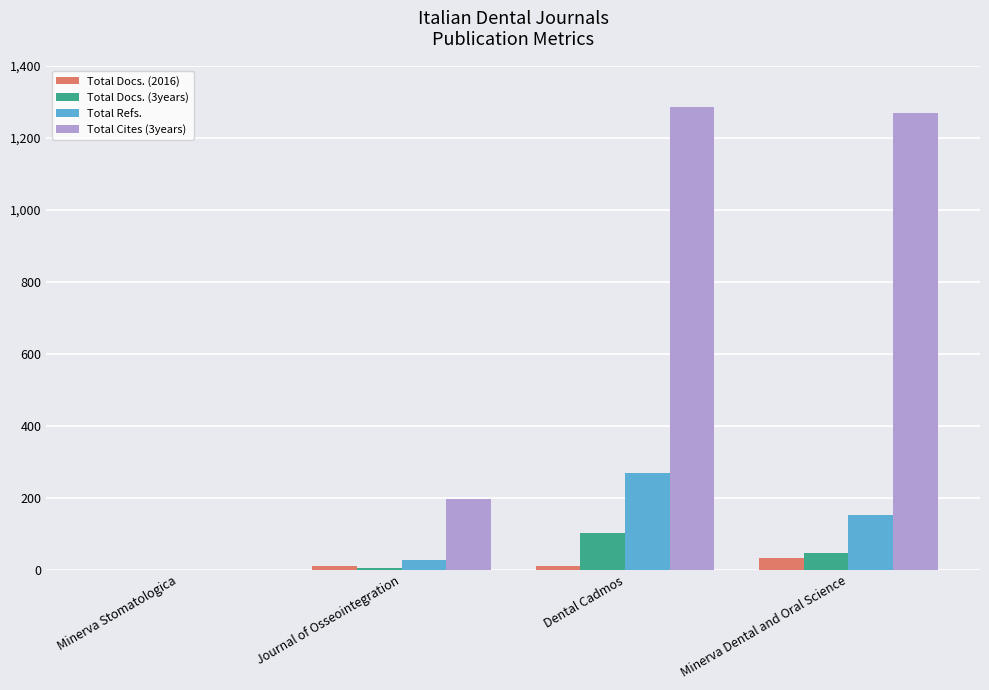

Which series has the largest total across all categories?

Total Cites (3years)